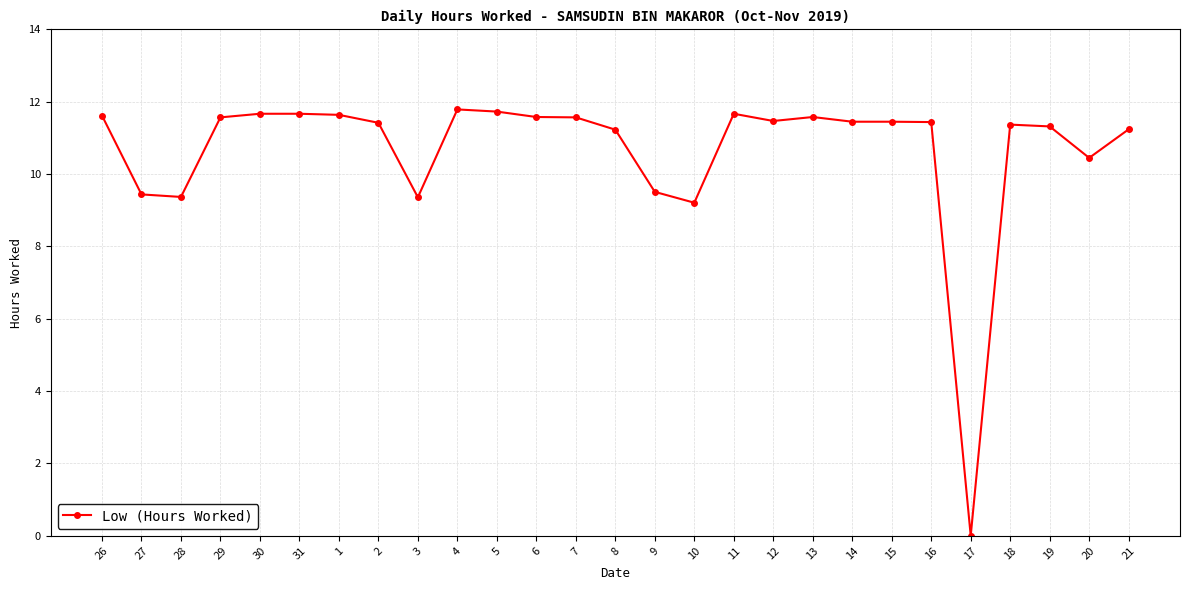

What is the difference between the values at 7 and 16?

0.1